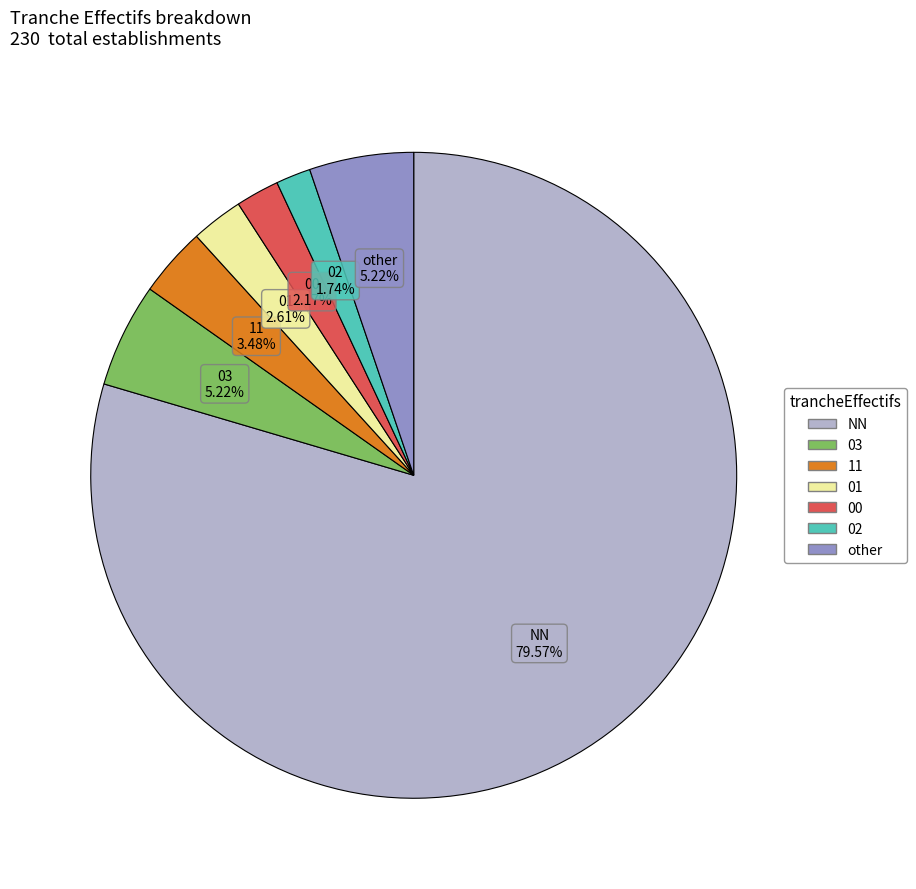

How many segments does this pie chart have?

7